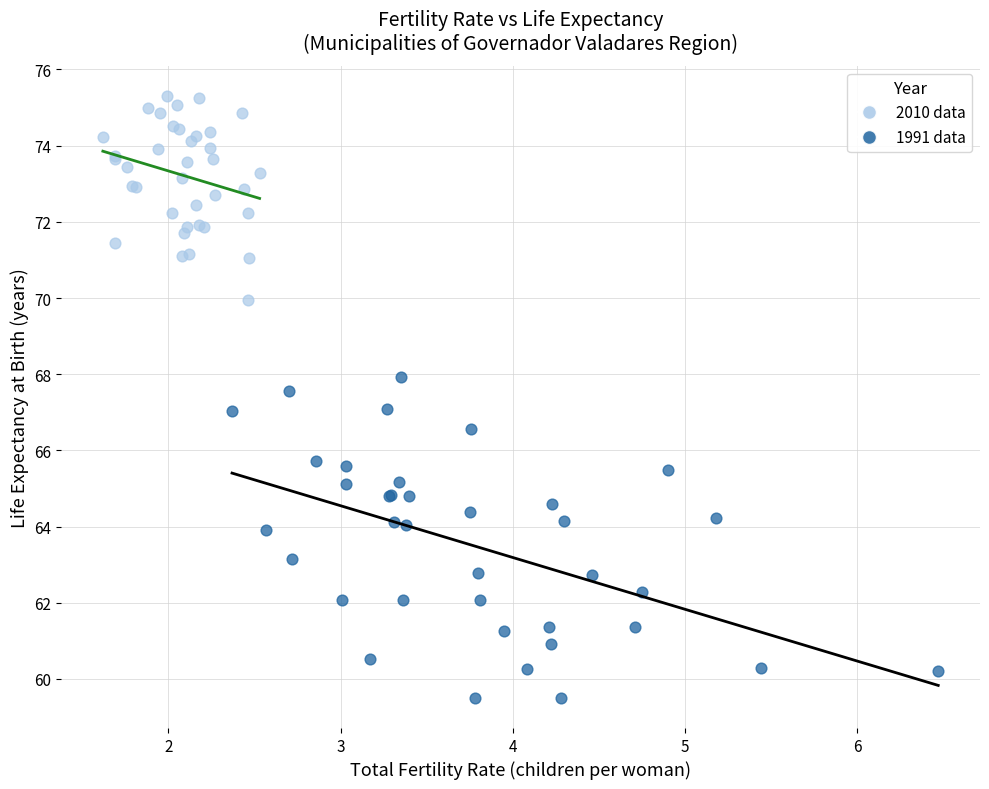

Which series has the widest spread of Y values?

1991 data